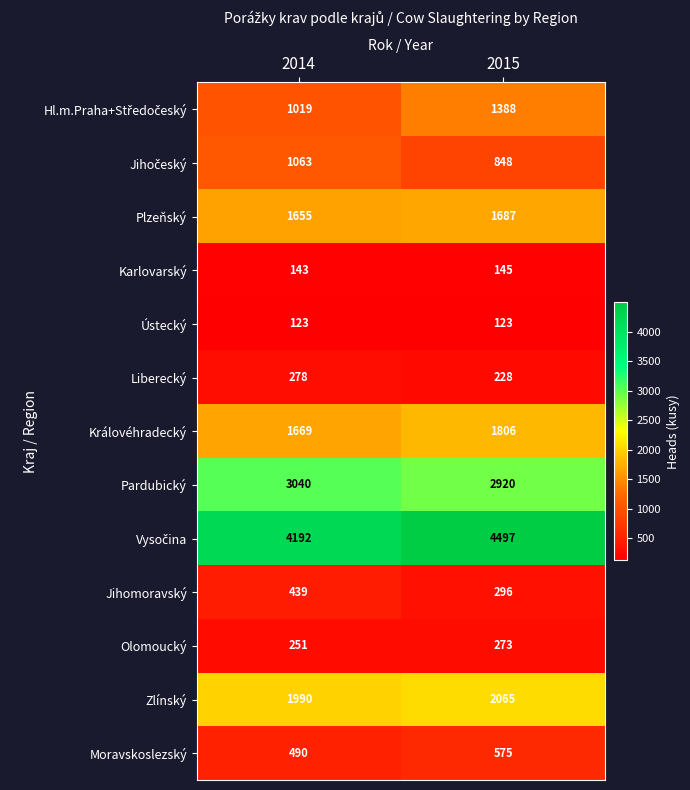

The value of Plzeňský at 2015 is 1687. True or false?

True